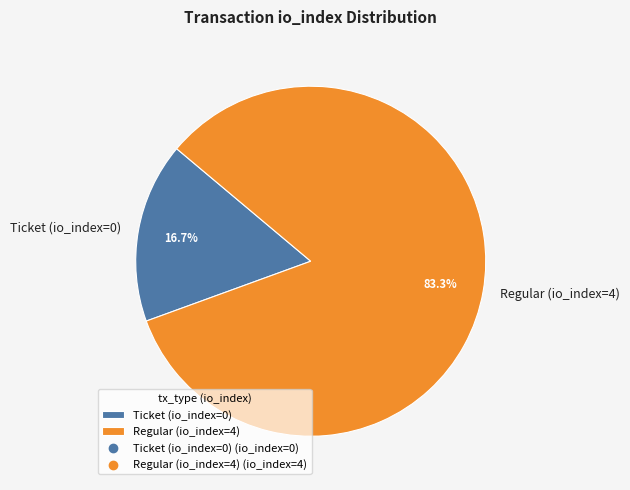

How much of the chart is everything except Ticket (io_index=0)?

83.3%